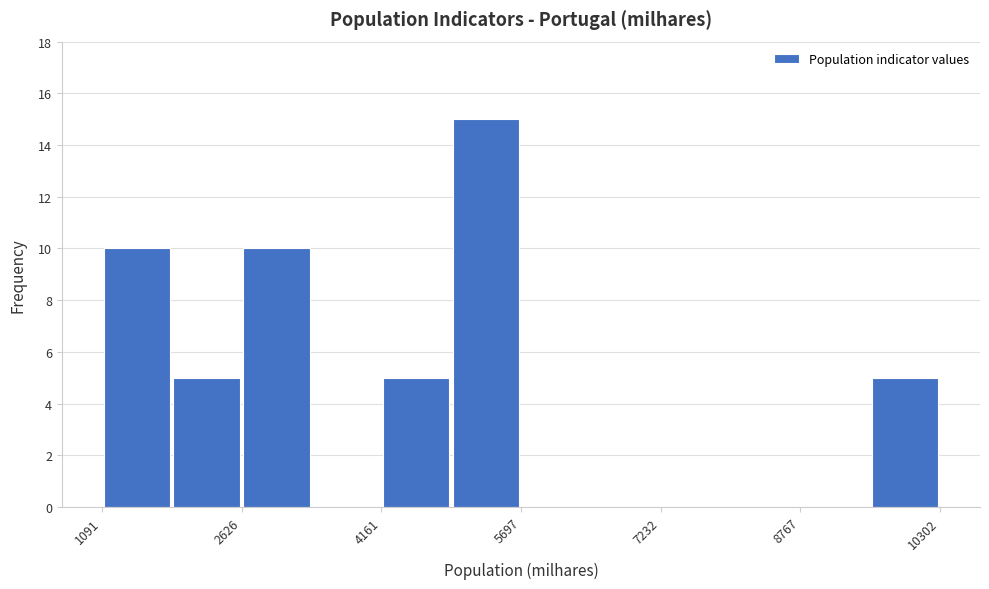

Read against the x-axis, roughly where is the centre of the tallest bar?

5400